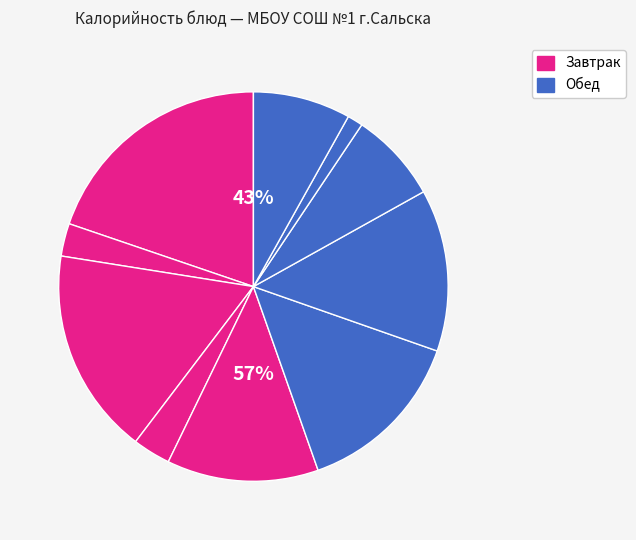

How many slices are in this pie chart?

10